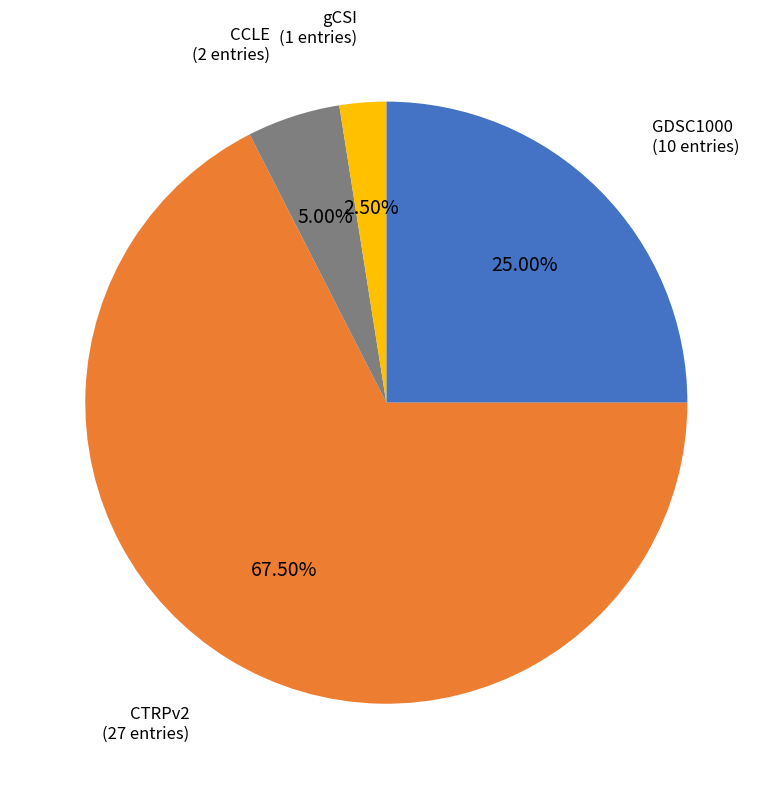

Rank the categories by value from lowest to highest.

gCSI, CCLE, GDSC1000, CTRPv2